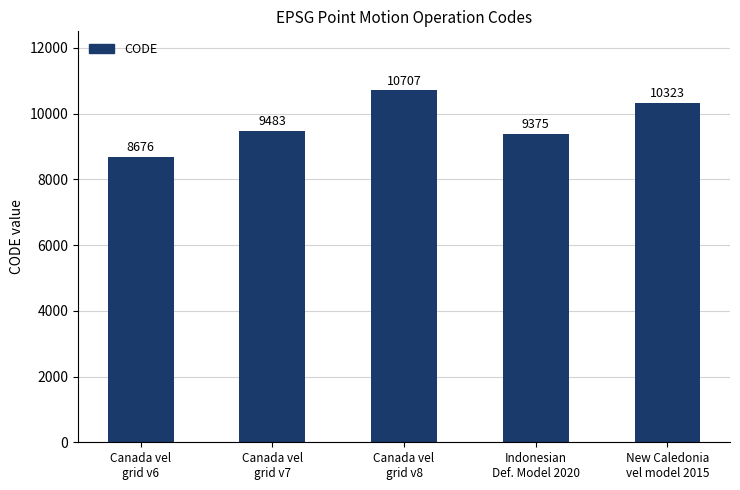

What is the difference between the maximum and minimum values?

2031